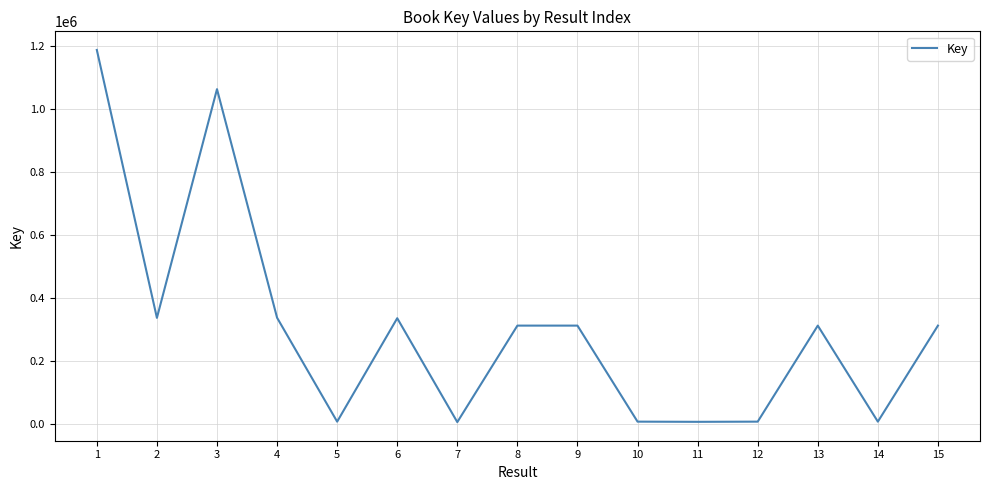

What is the change in value from 6 to 7?

-329721